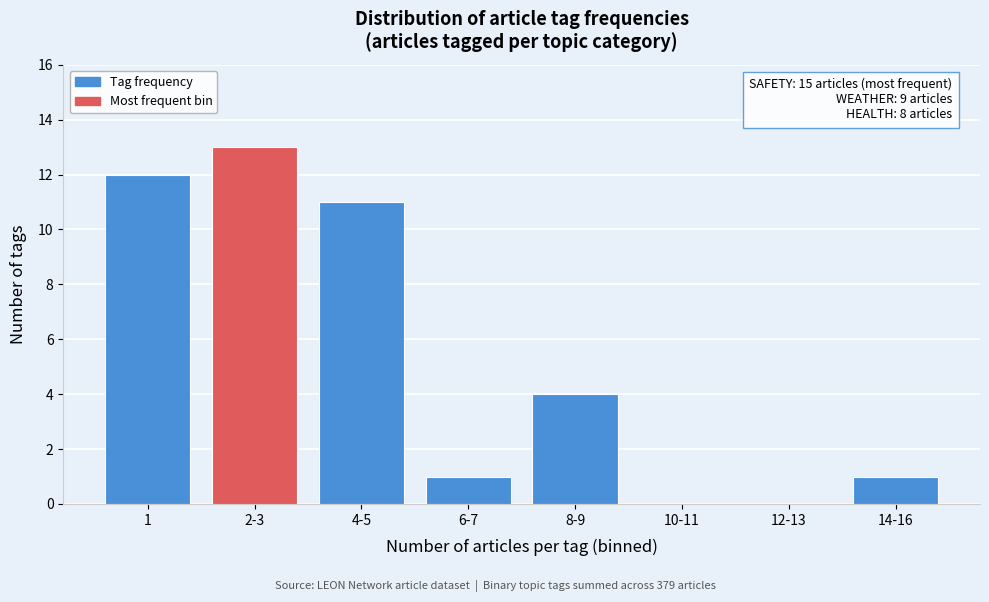

Reading left to right, list all the values displayed in this chart.

1=12	2-3=13	4-5=11	6-7=1	8-9=4	10-11=0	12-13=0	14-16=1